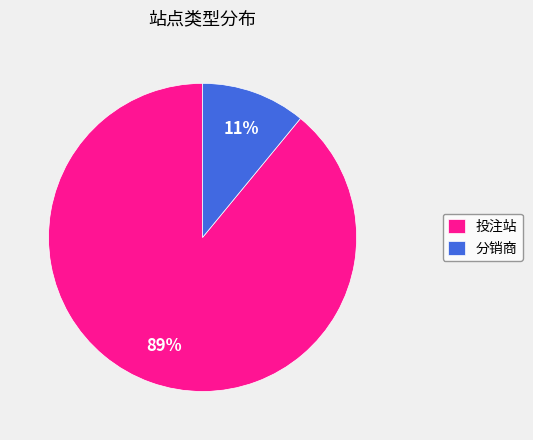

What percentage is the 分销商 slice, to the nearest percent?

11%